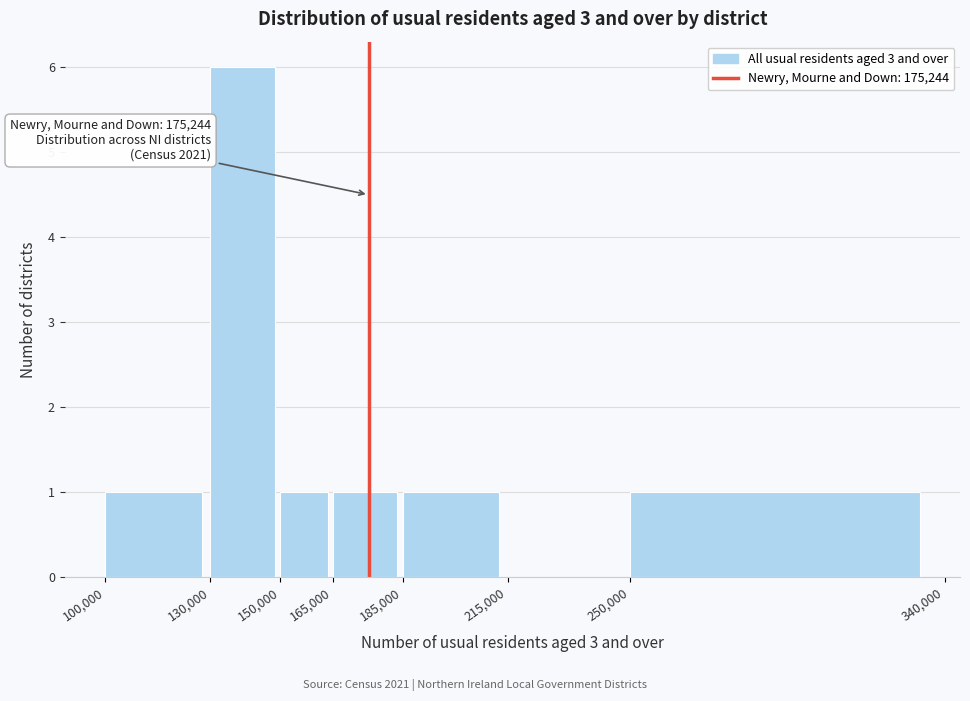

Over which range of the x-axis is the bar tallest?

130,000 to 150,000